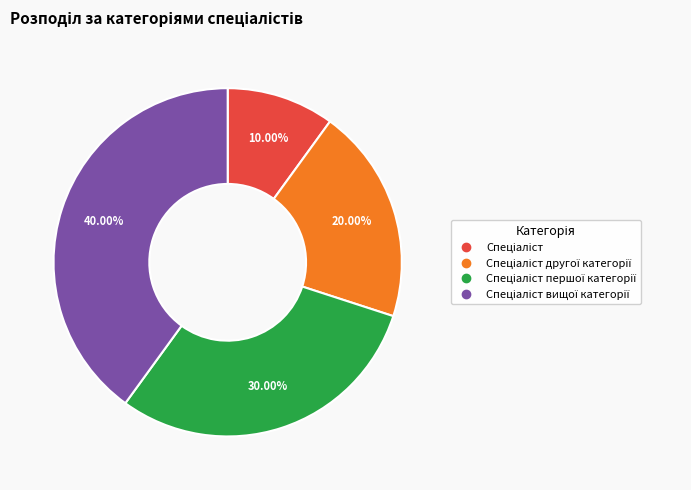

Does any single category account for the majority?

No